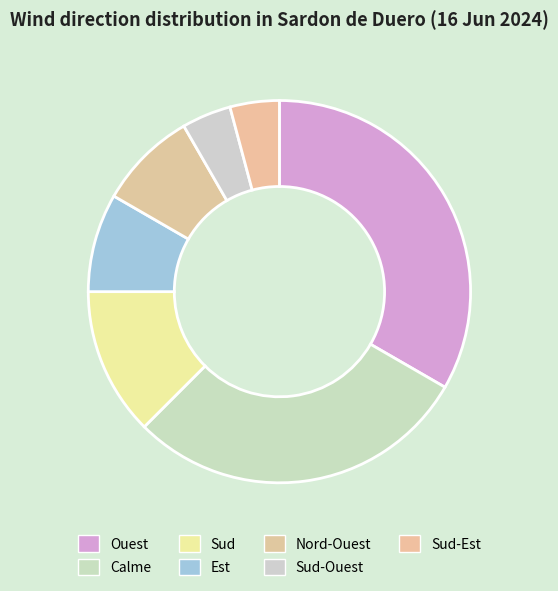

Does Ouest account for over 50% of the chart?

No